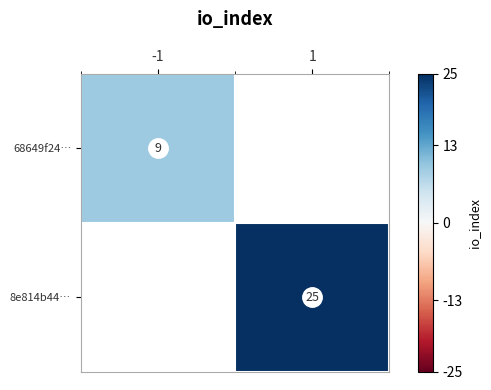

What is the maximum value shown in the chart?

25.0